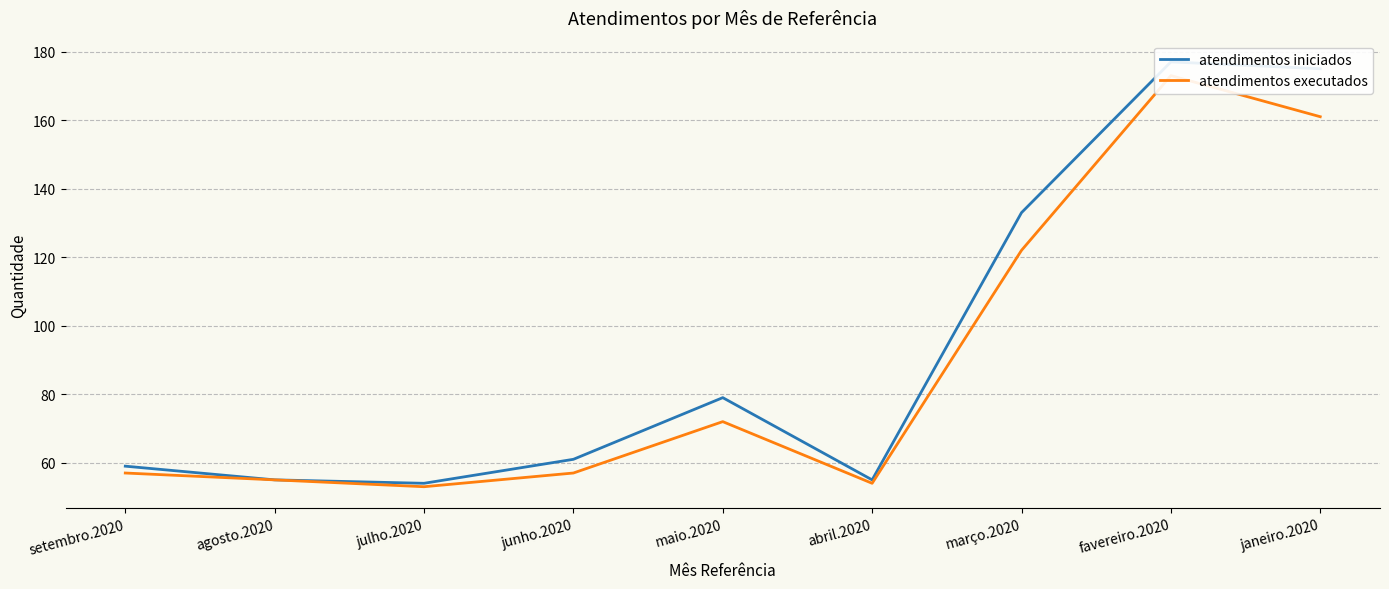

What is the label of the 2nd point from the right?

favereiro.2020